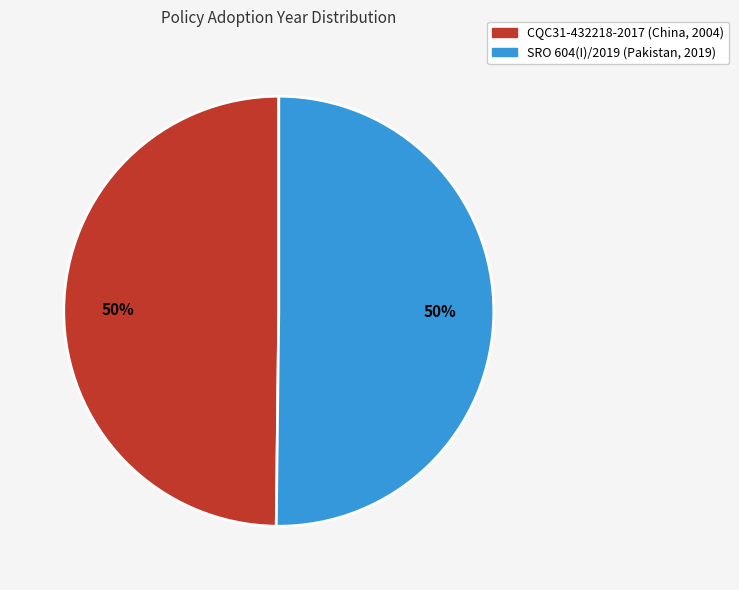

The CQC31-432218-2017 (China, 2004) slice represents 56% of the pie. True or false?

False